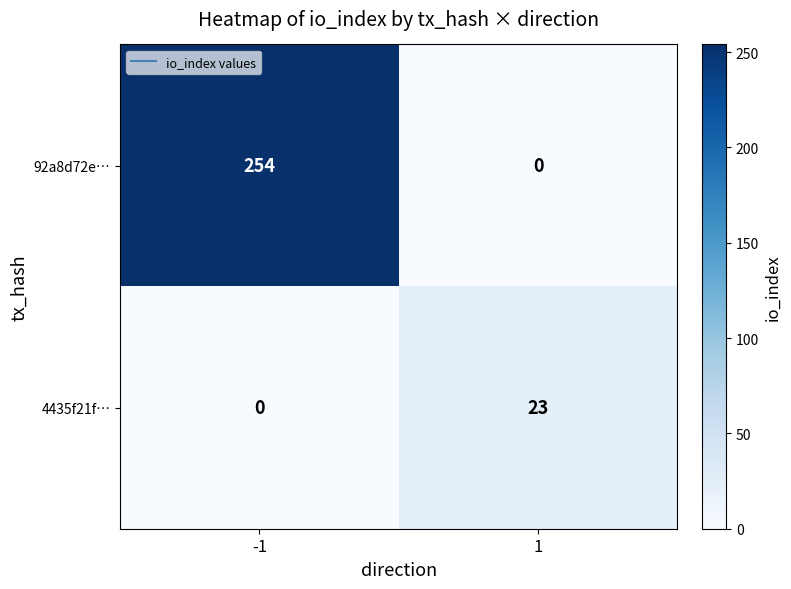

Read the 4435f21f… value at 1, to the nearest 10.

20